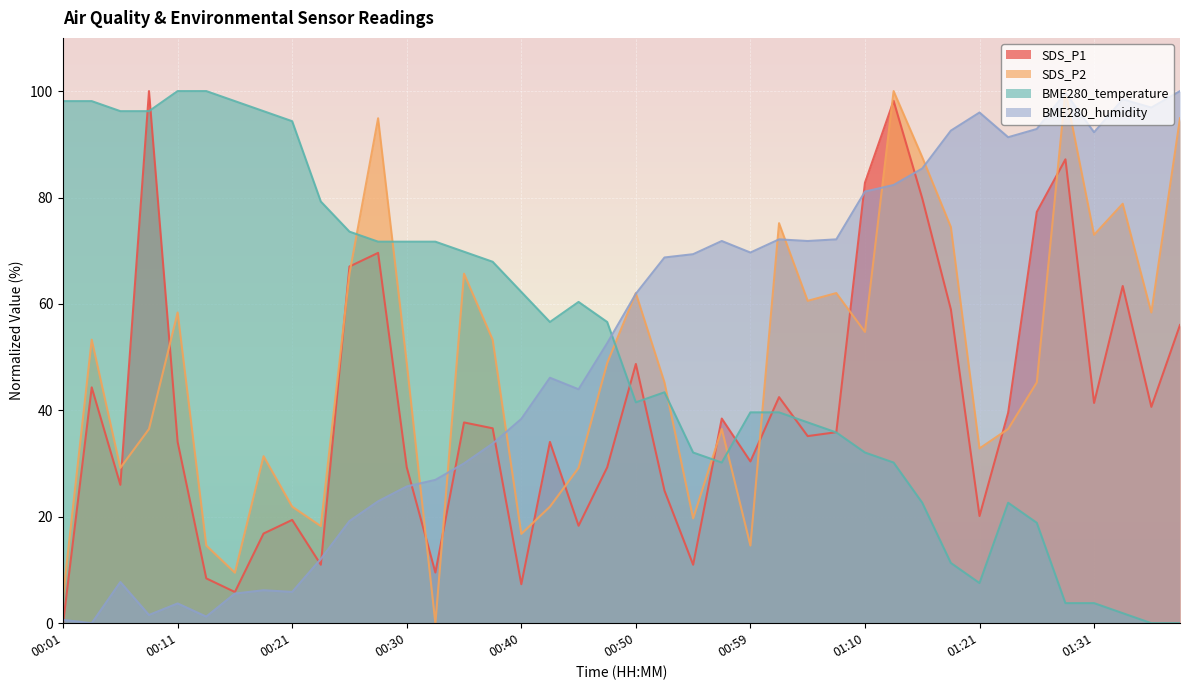

How many values in SDS_P1 are above zero?

39